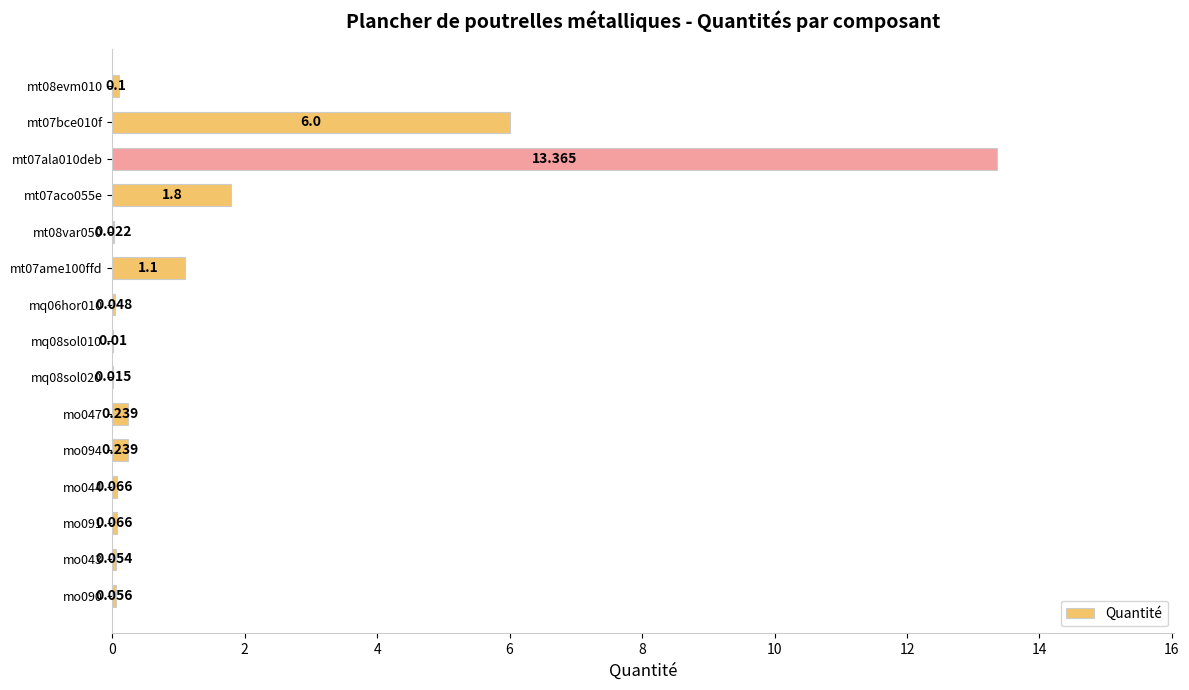

What is the average value?

1.5